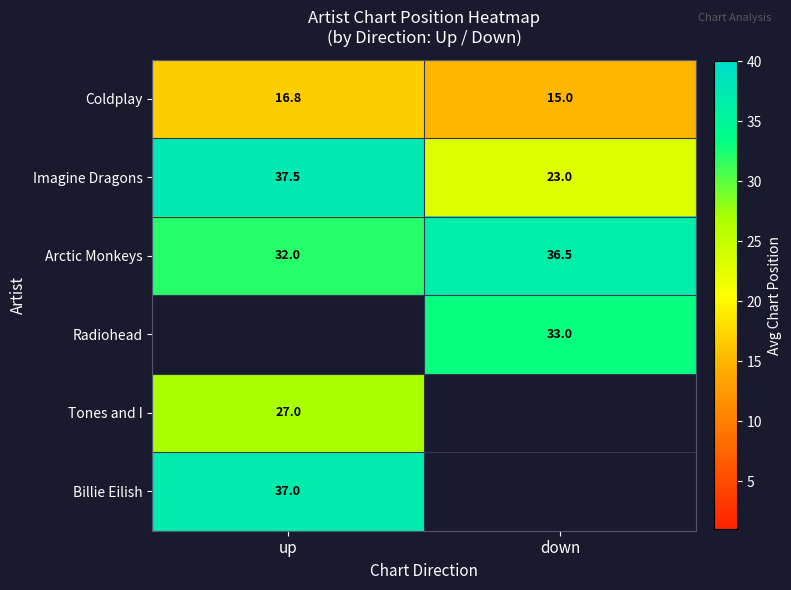

Rank the categories by Imagine Dragons value from highest to lowest.

up, down